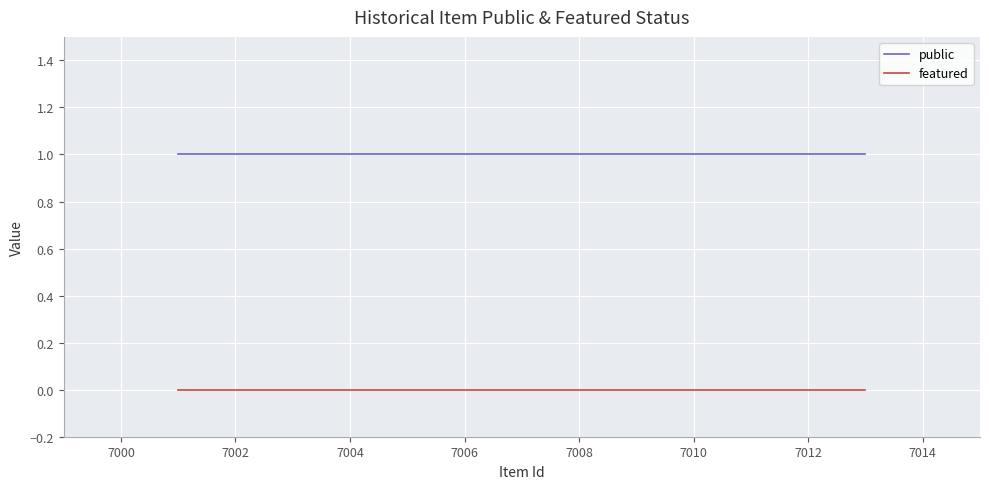

Is the value of public at 7004 greater than the value of featured at 7014?

Yes